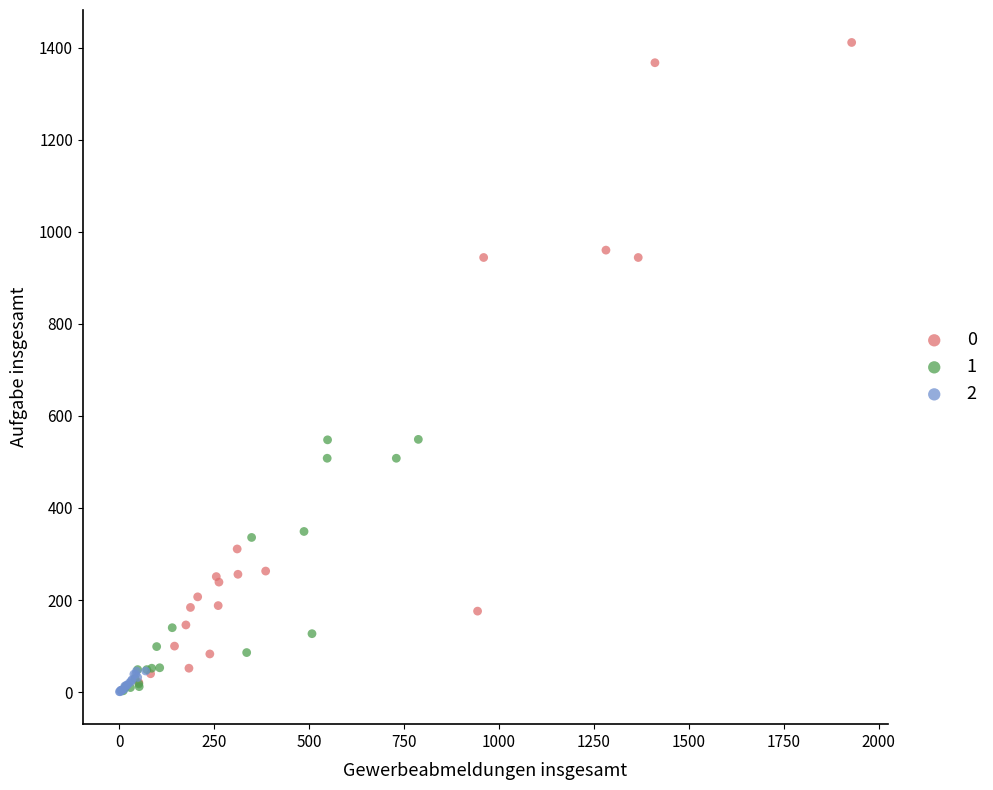

Which series has the widest spread of Y values?

0